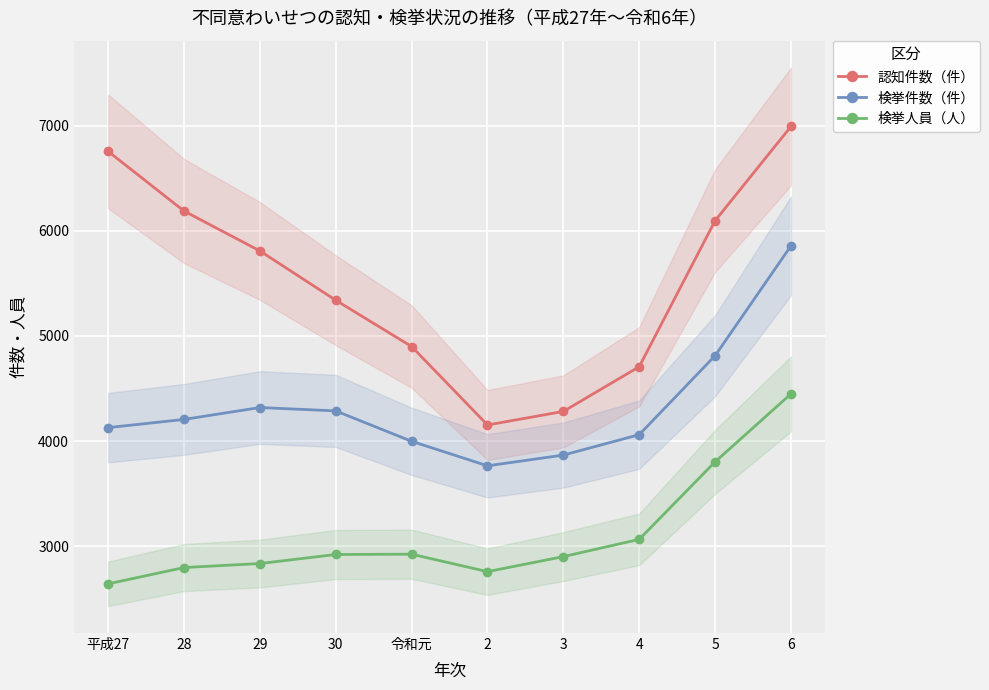

Count the number of categories in the chart.

10